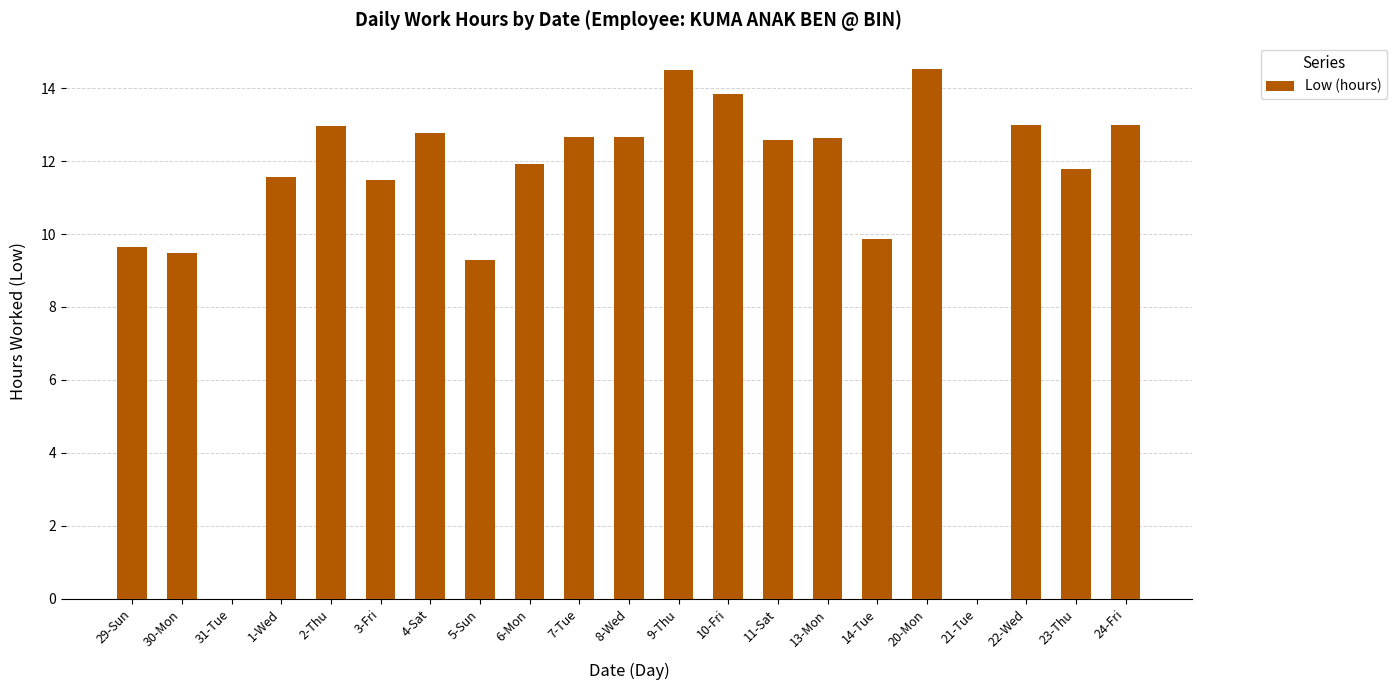

Is it true that the value at 11-Sat is 12.6?

True